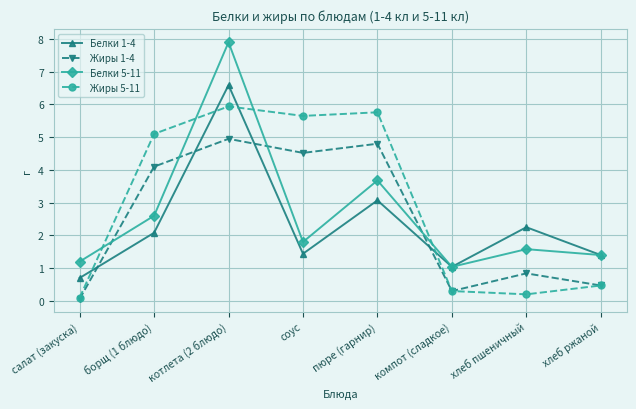

Which series has the largest total across all categories?

Жиры 5-11